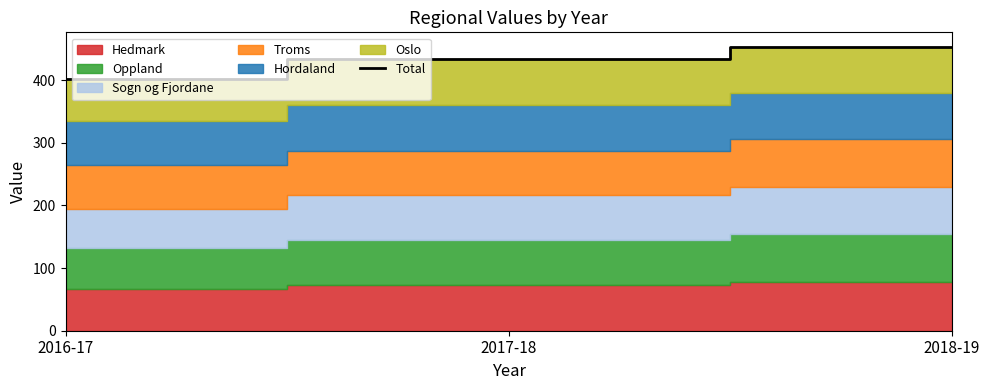

What is the greatest value displayed?

453.8